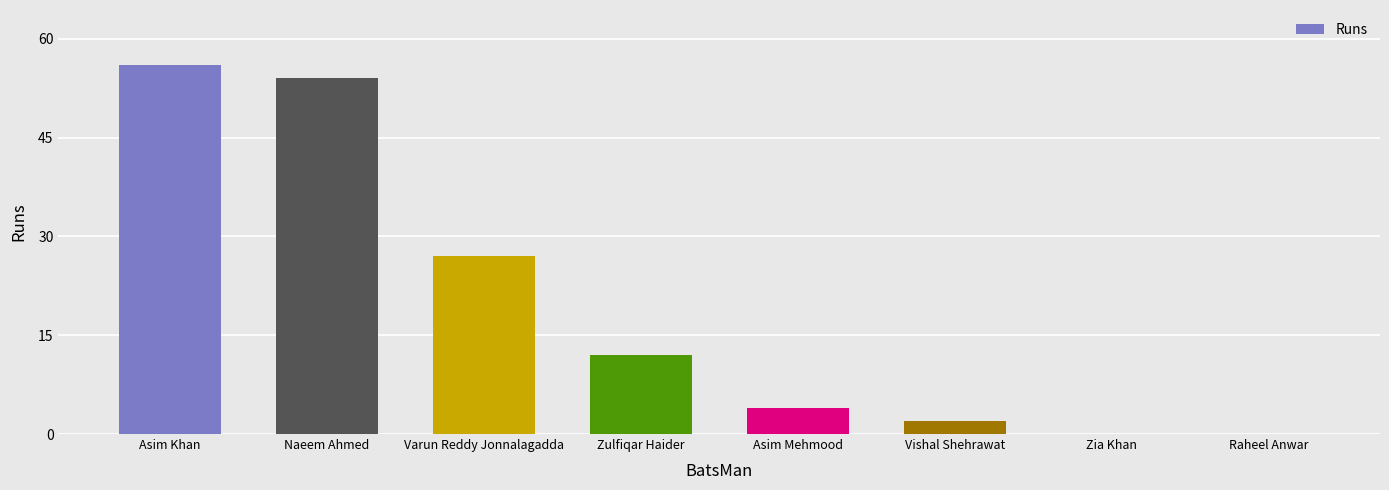

True or false: the data shows -21 at Zia Khan.

False